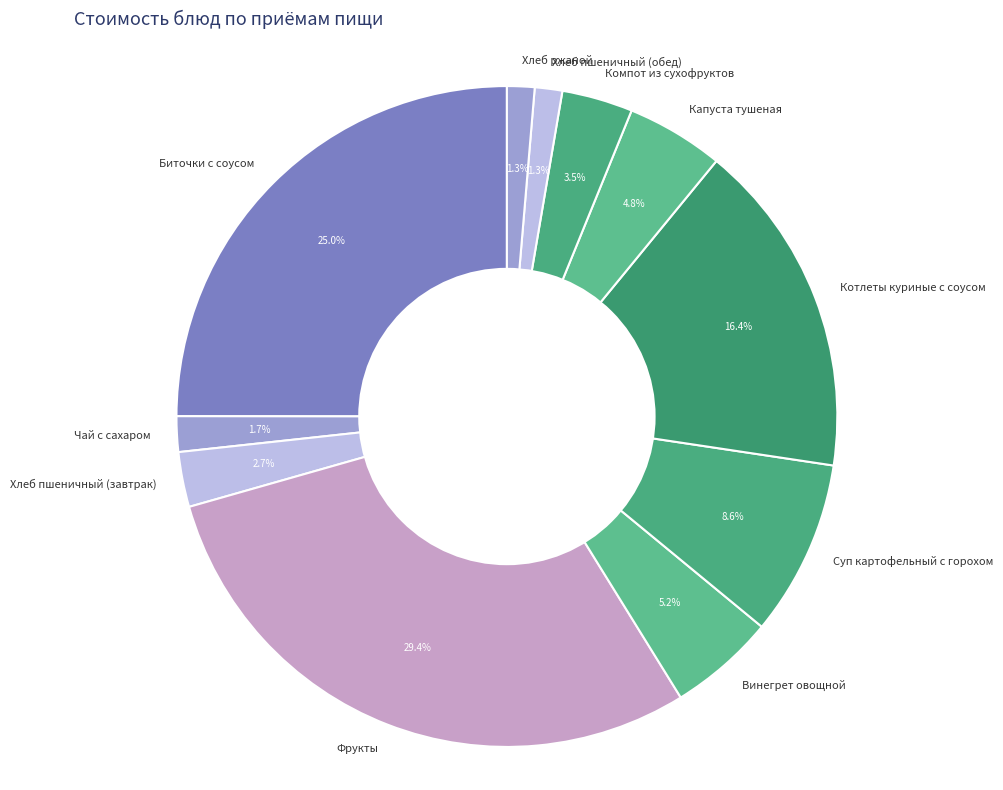

How many slices are in this pie chart?

11